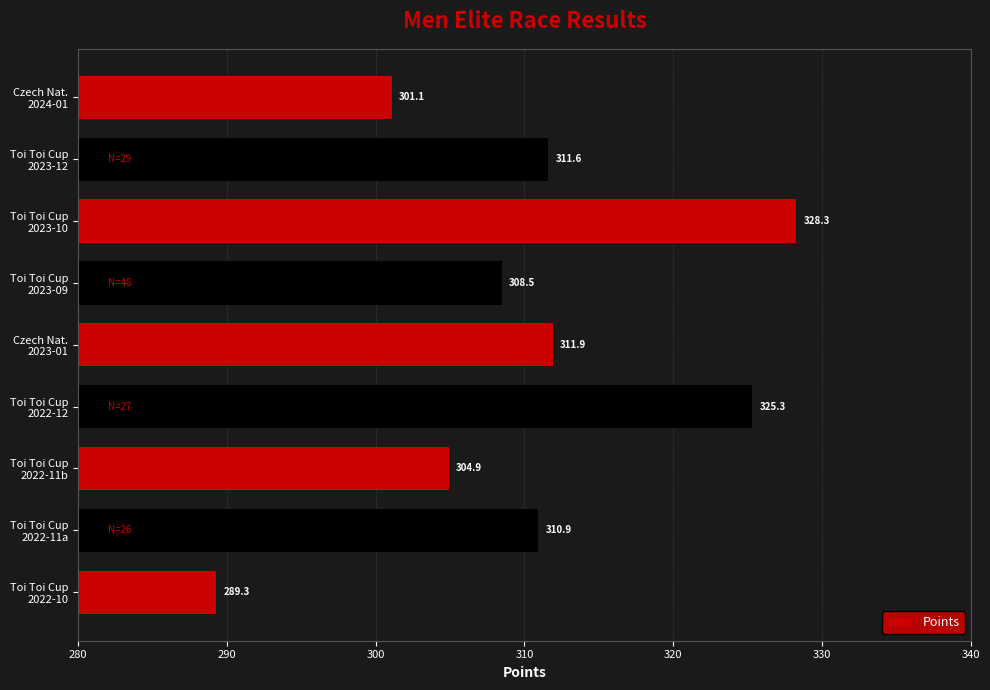

List the labels in order of value, largest first.

Toi Toi Cup
2023-10, Toi Toi Cup
2022-12, Czech Nat.
2023-01, Toi Toi Cup
2023-12, Toi Toi Cup
2022-11a, Toi Toi Cup
2023-09, Toi Toi Cup
2022-11b, Czech Nat.
2024-01, Toi Toi Cup
2022-10